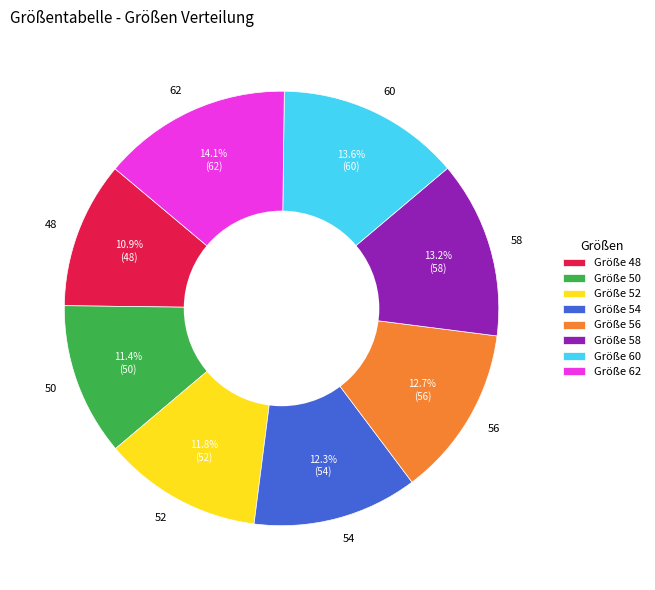

Does 56 account for over 50% of the chart?

No